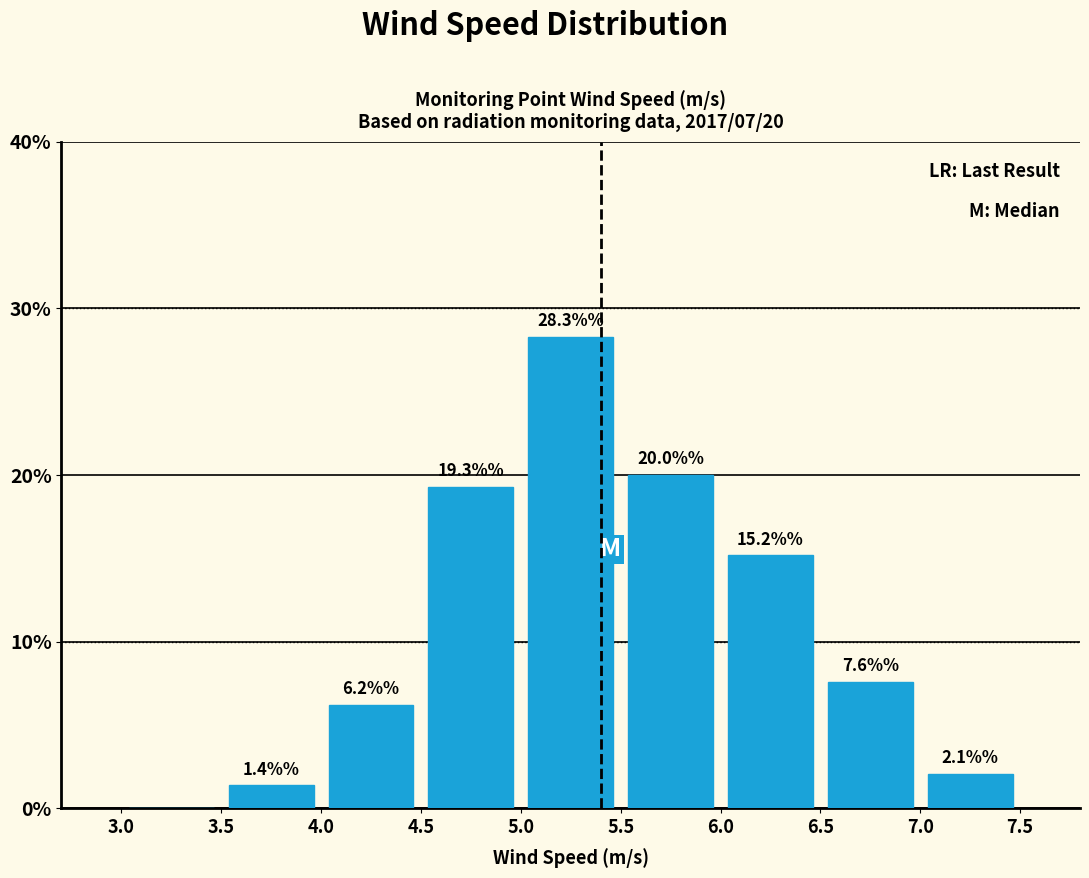

Over which range of the x-axis is the bar tallest?

5.0 to 5.5